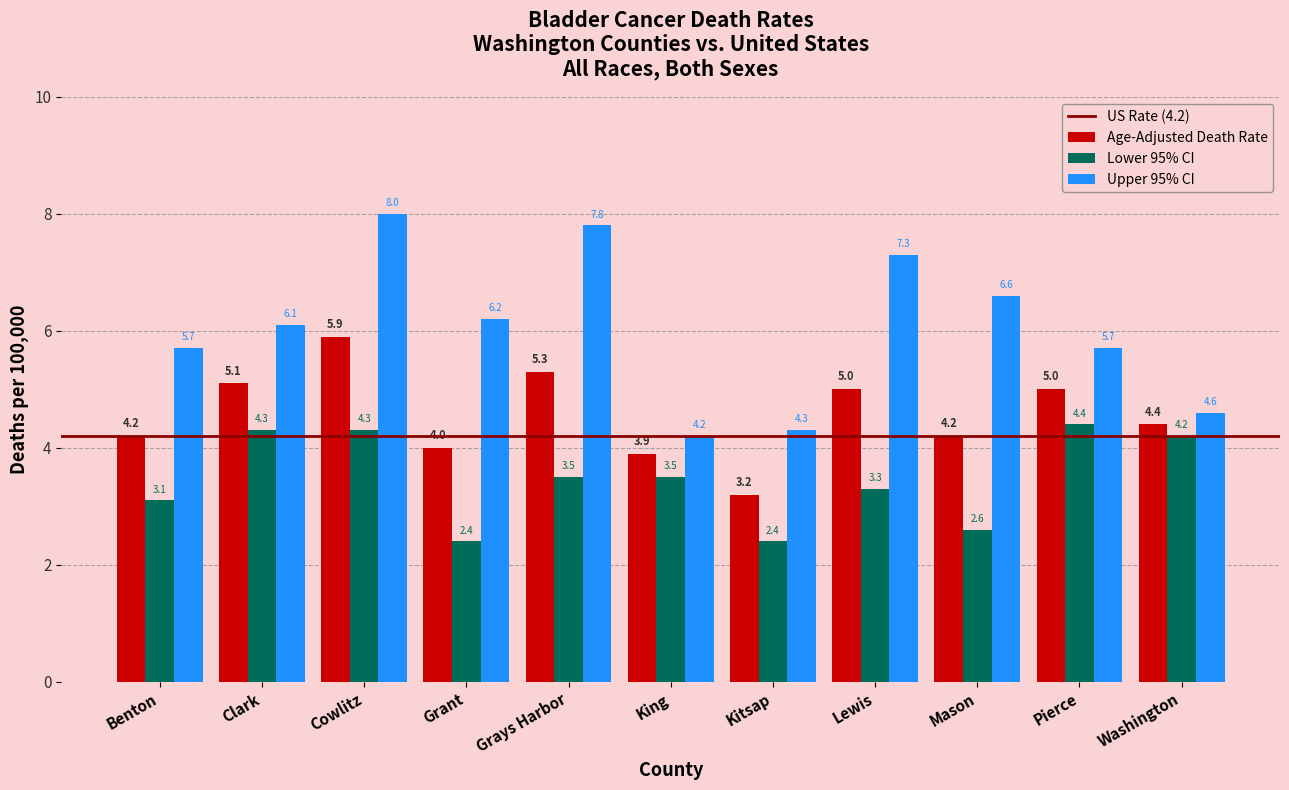

What is the minimum value shown in the chart?

2.4